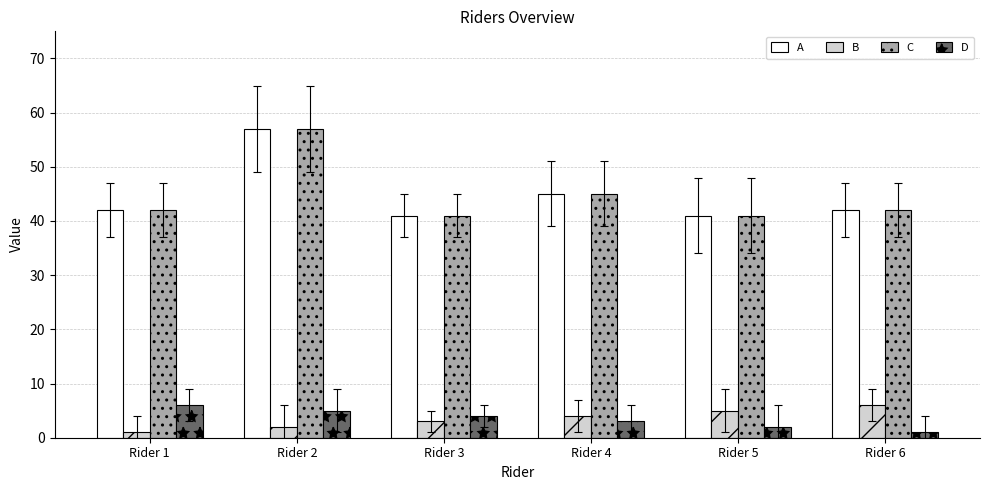

What value does the A series have at Rider 4?

45